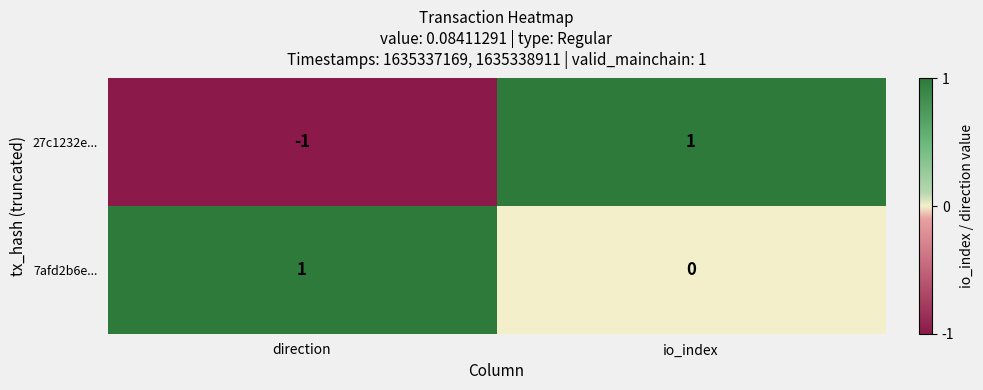

Count the number of categories in the chart.

2